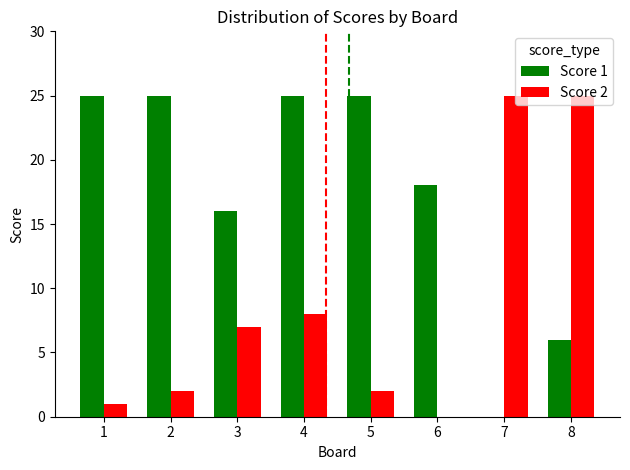

What is the total value across all series at 5?

27